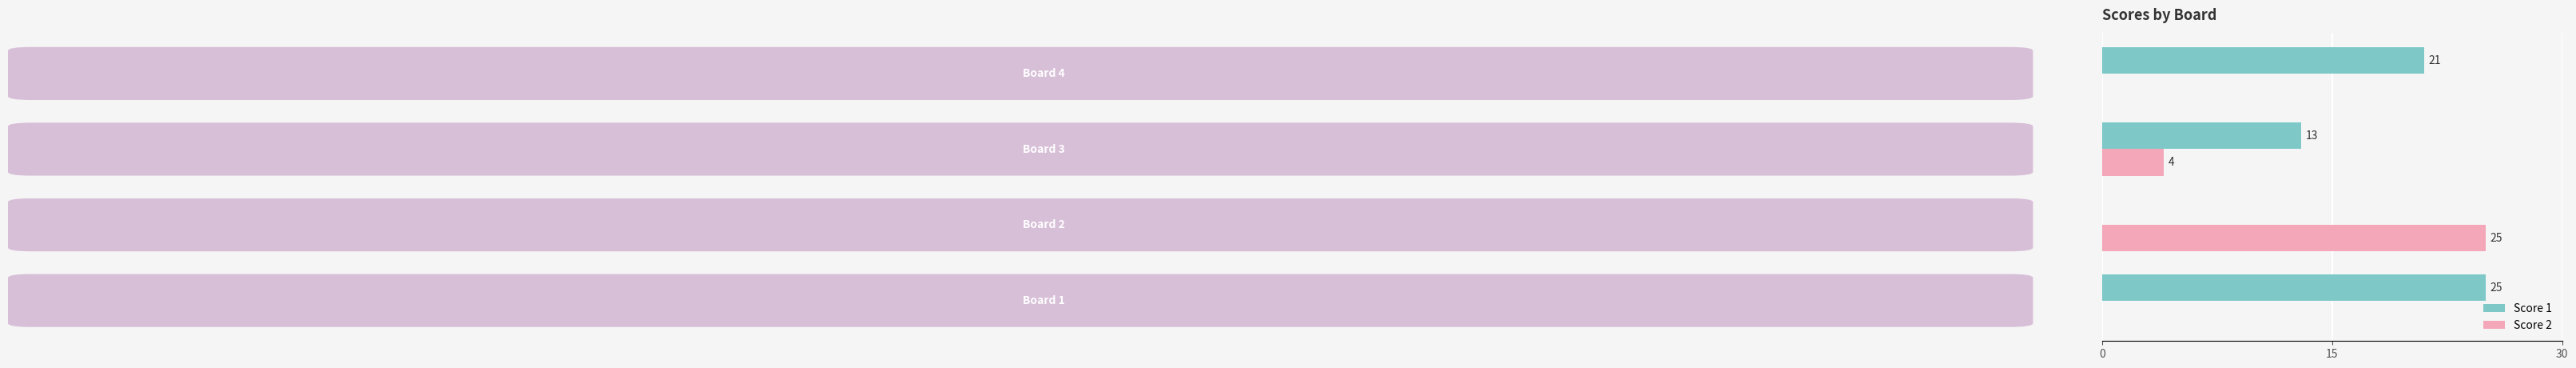

What is the sum of all Score 2 values?

29